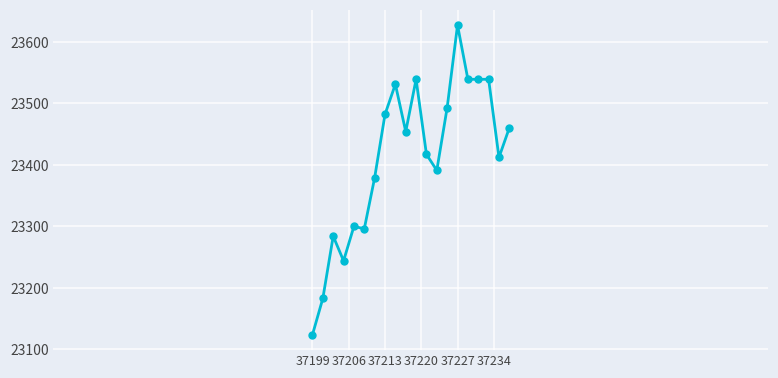

What is the difference between the second highest and second lowest values?

356